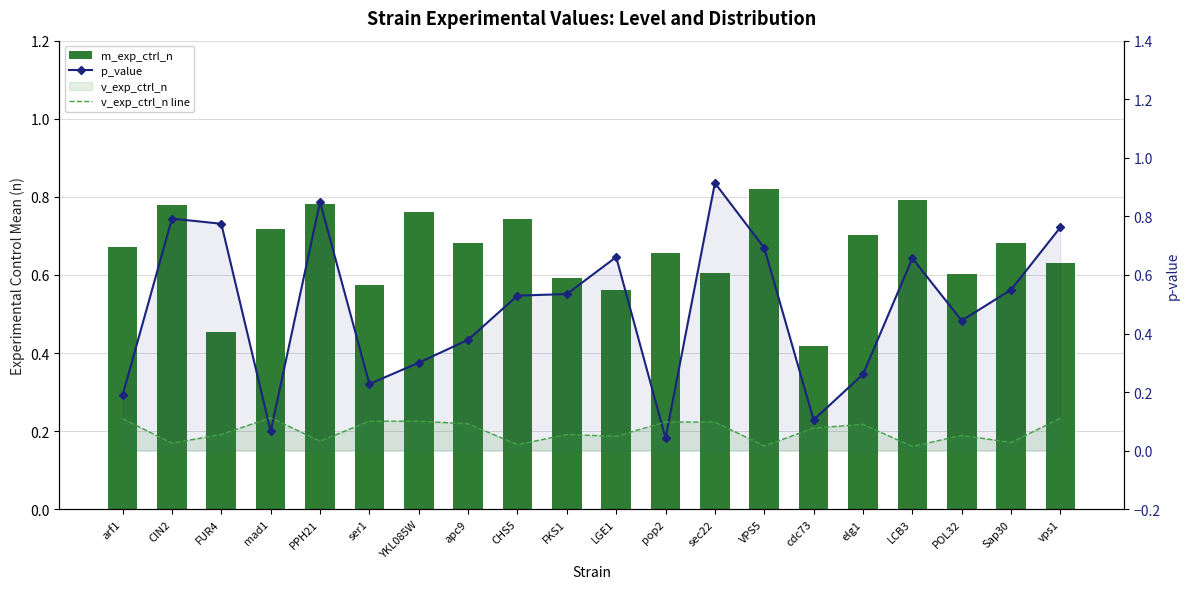

What is the total value across all series at apc9?

1.2